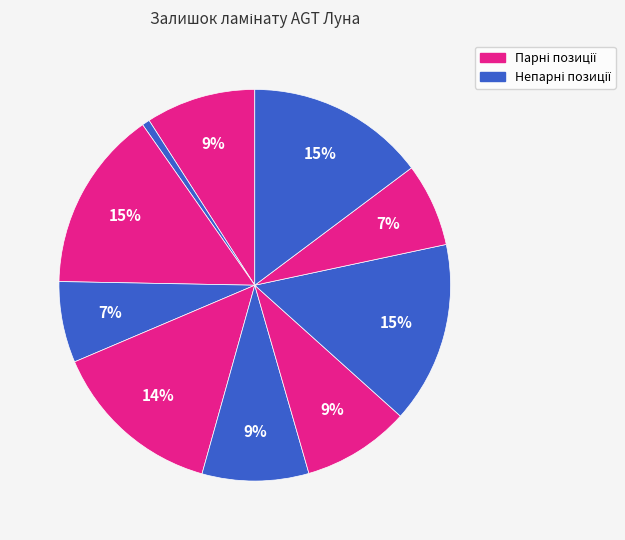

Is there any slice that represents more than half of the pie?

No